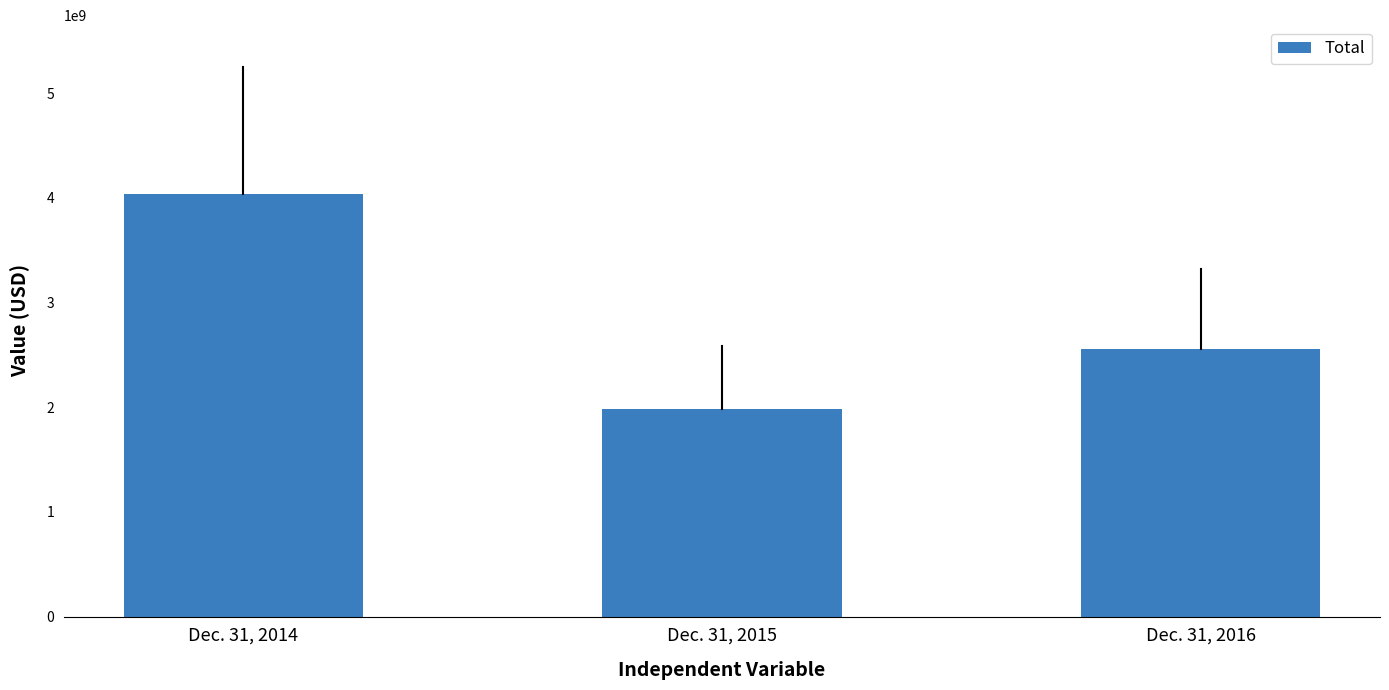

What is the smallest value displayed?

1987223012